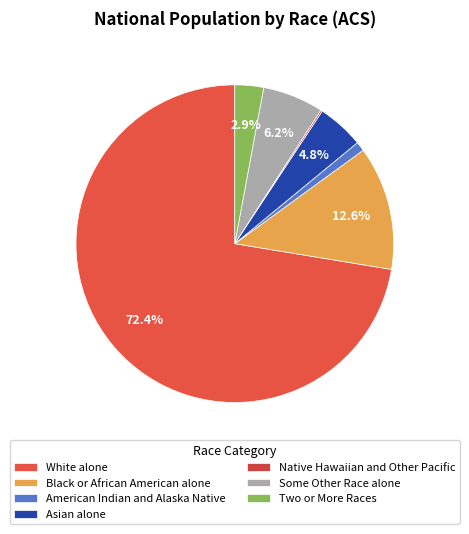

Rank the categories by value from lowest to highest.

Native Hawaiian and Other Pacific, American Indian and Alaska Native, Two or More Races, Asian alone, Some Other Race alone, Black or African American alone, White alone